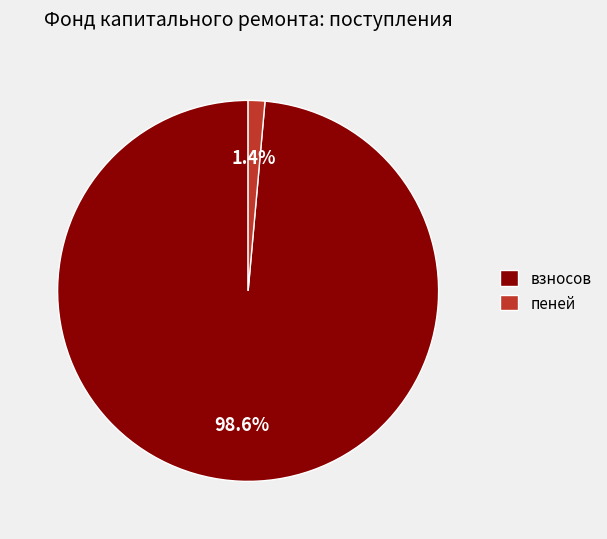

To the nearest percent, what is the difference between the largest and smallest slice percentages?

97%